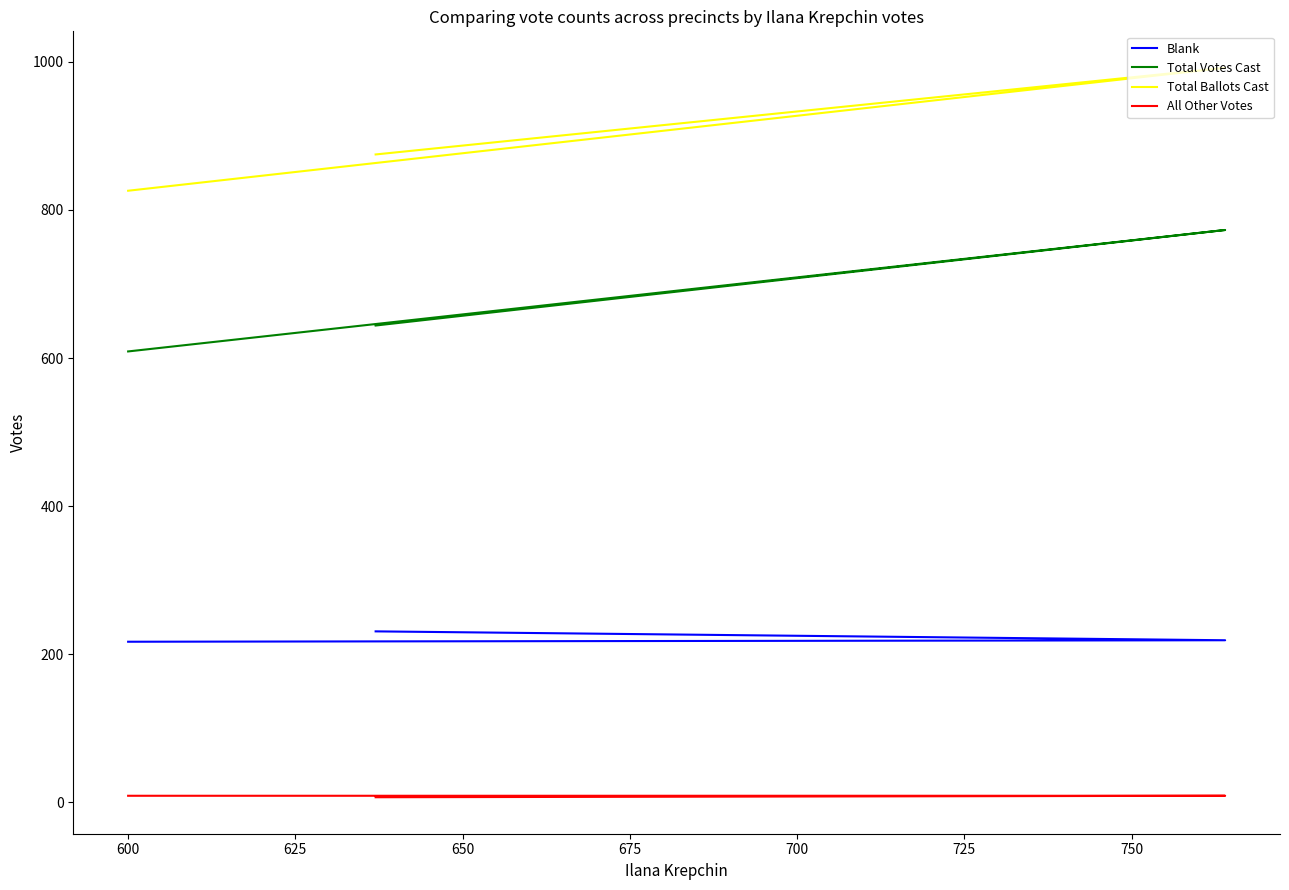

What is the total value across all series at 600?

1661